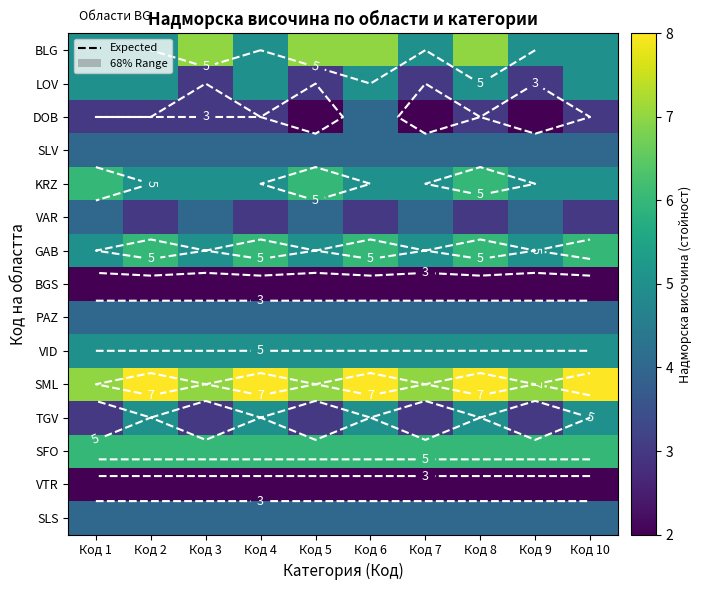

What is the average value of the LOV series?

4